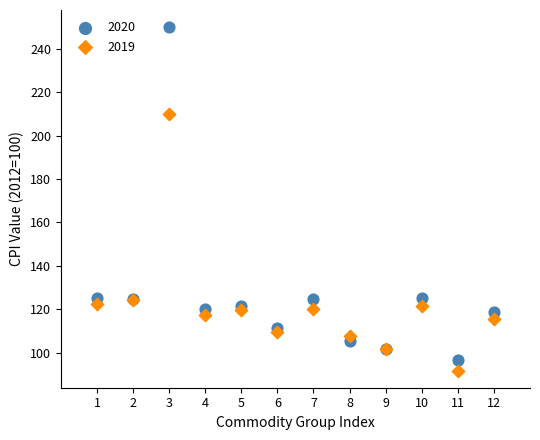

Across all series, what Y value is closest to 170?

209.8